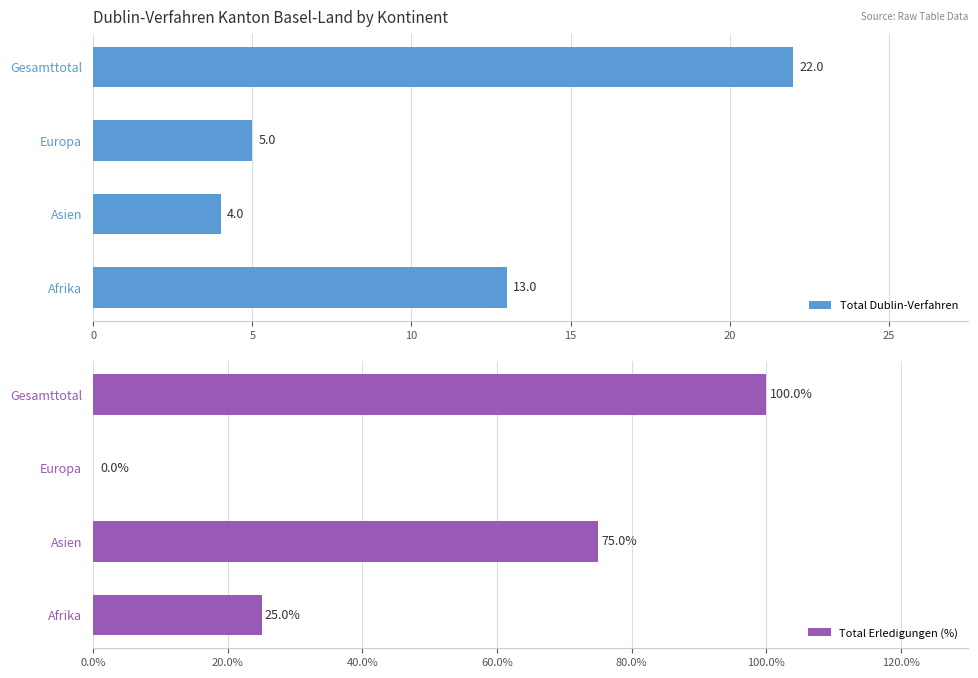

At which label does Total Dublin-Verfahren reach its minimum?

Asien